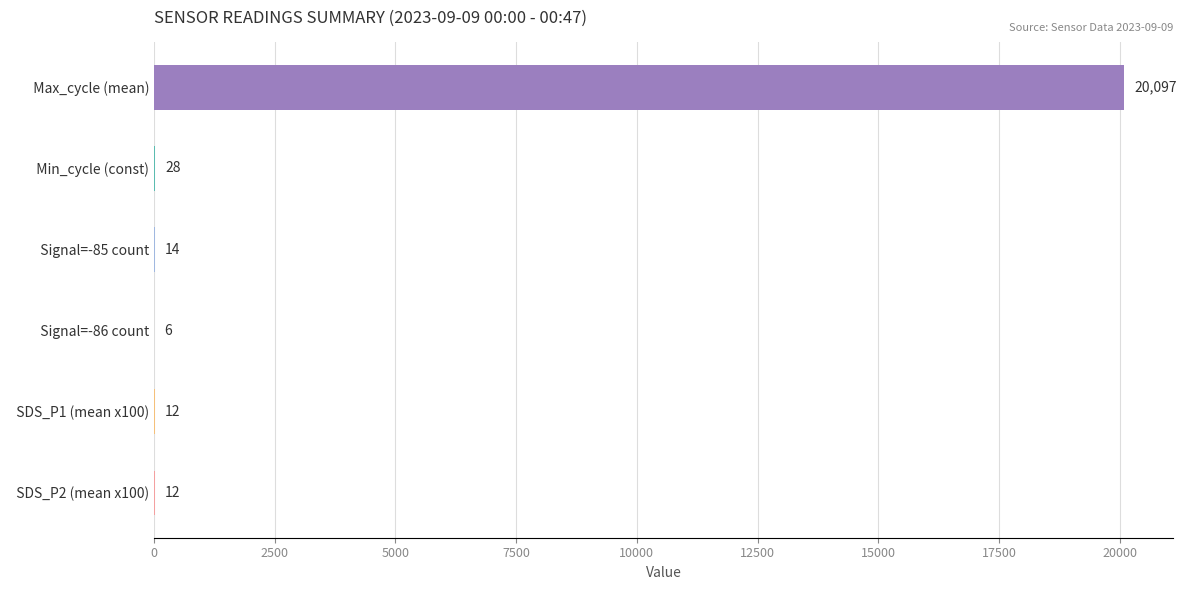

Are the bars horizontal?

Yes